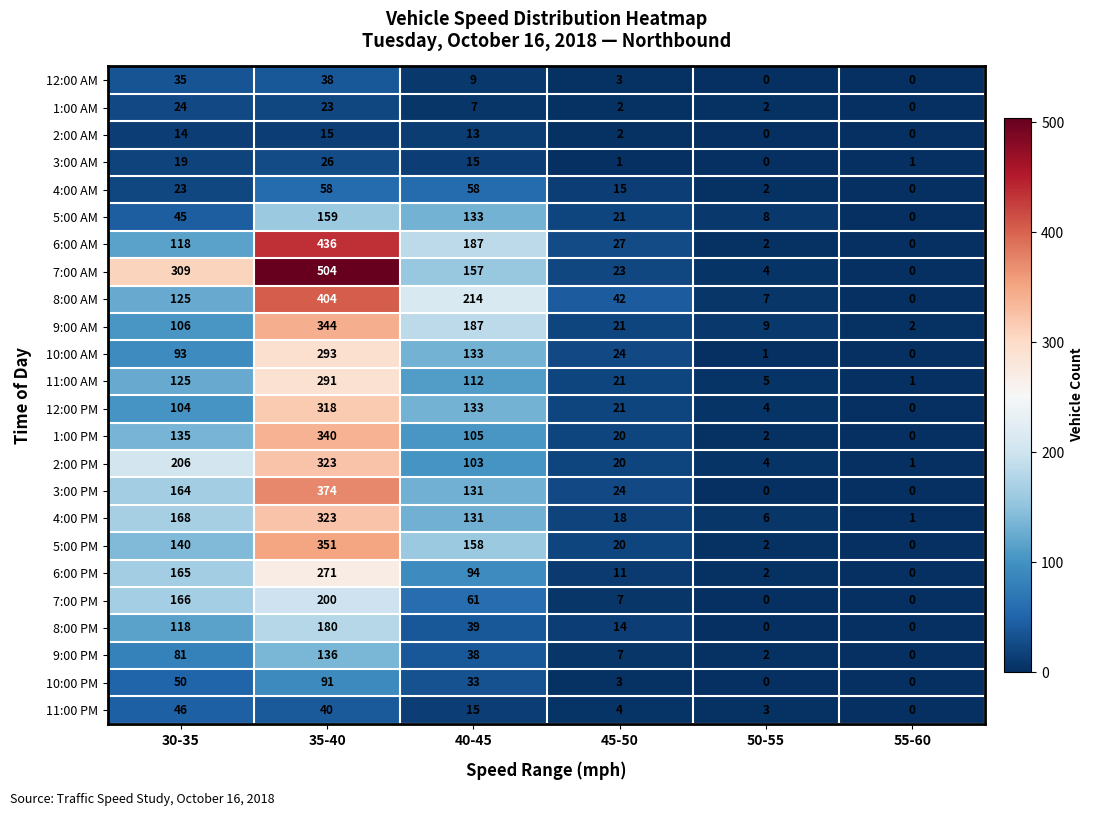

What is the difference between the maximum and minimum values in the 5:00 AM series?

159